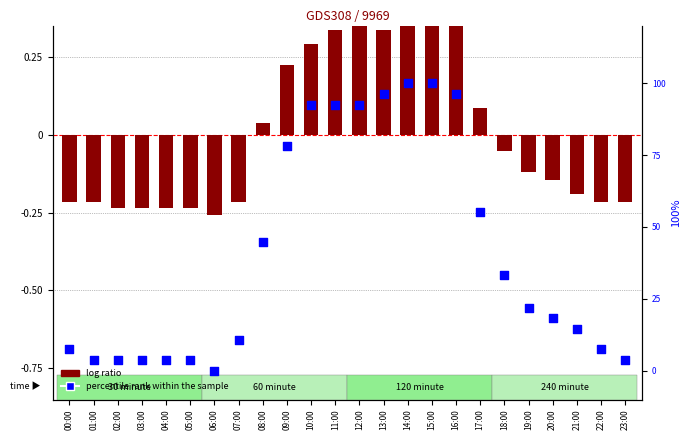

Which series contains the highest Y value?

percentile rank within the sample